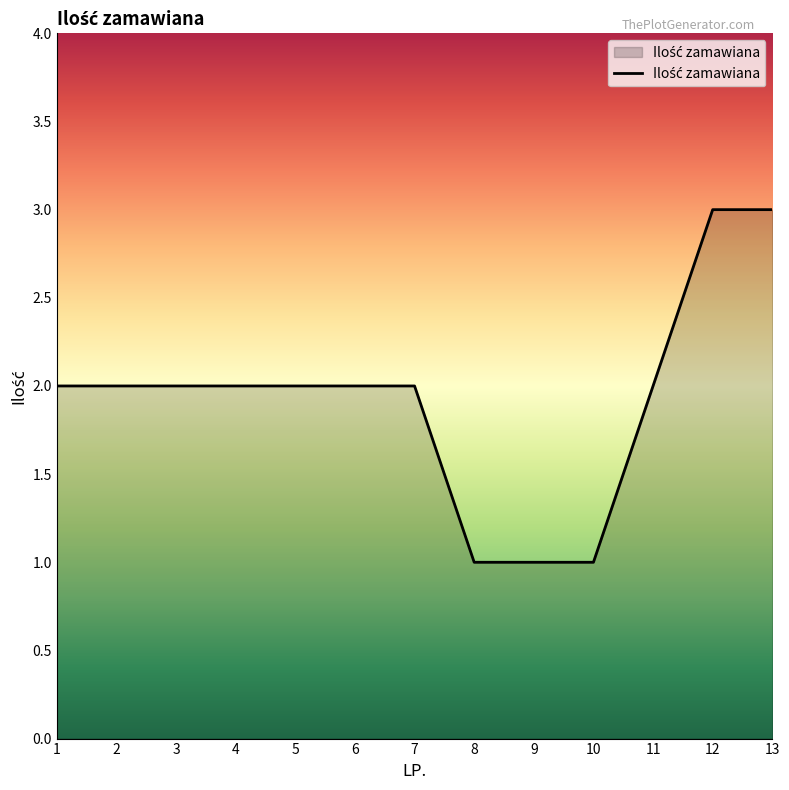

What is the change in value from 9 to 11?

+1